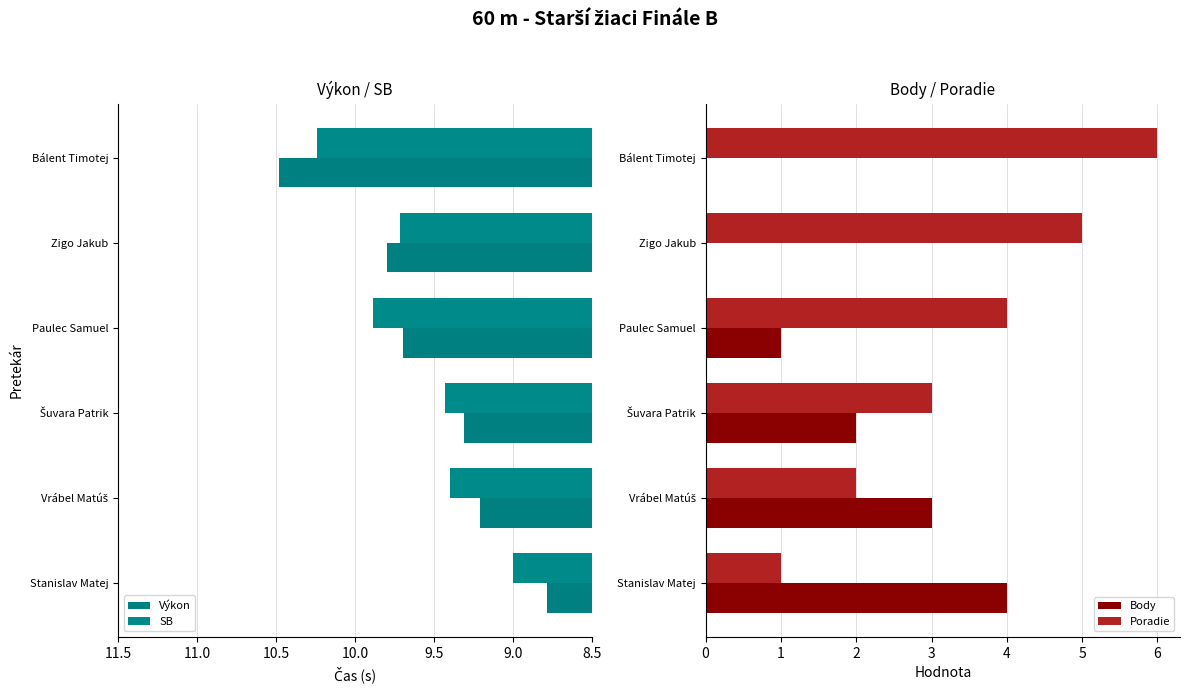

Which category has the highest value in the Poradie series?

Bálent Timotej